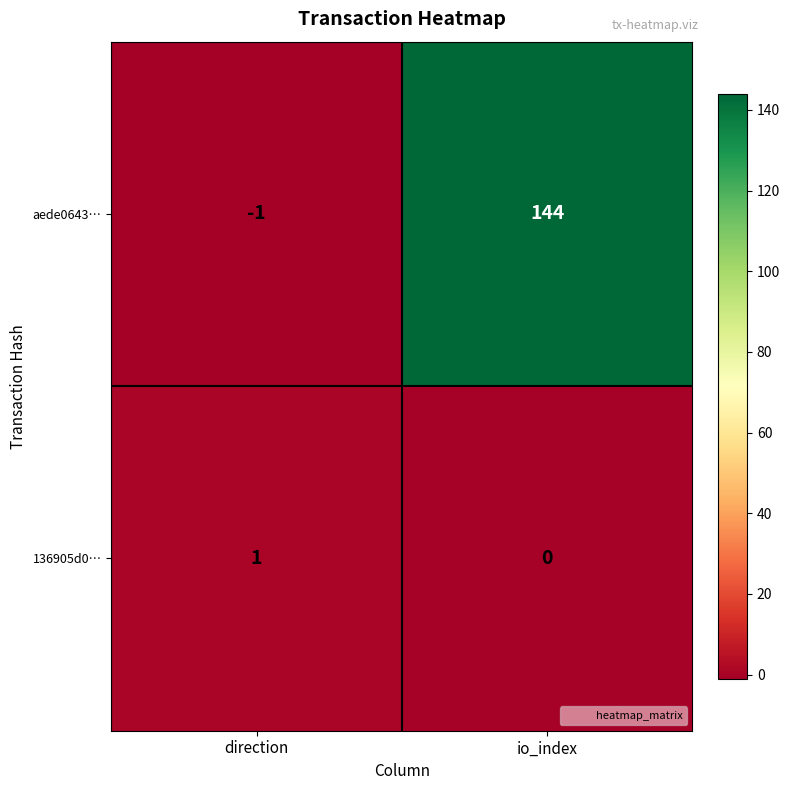

Which category has the highest value in the aede0643… series?

io_index